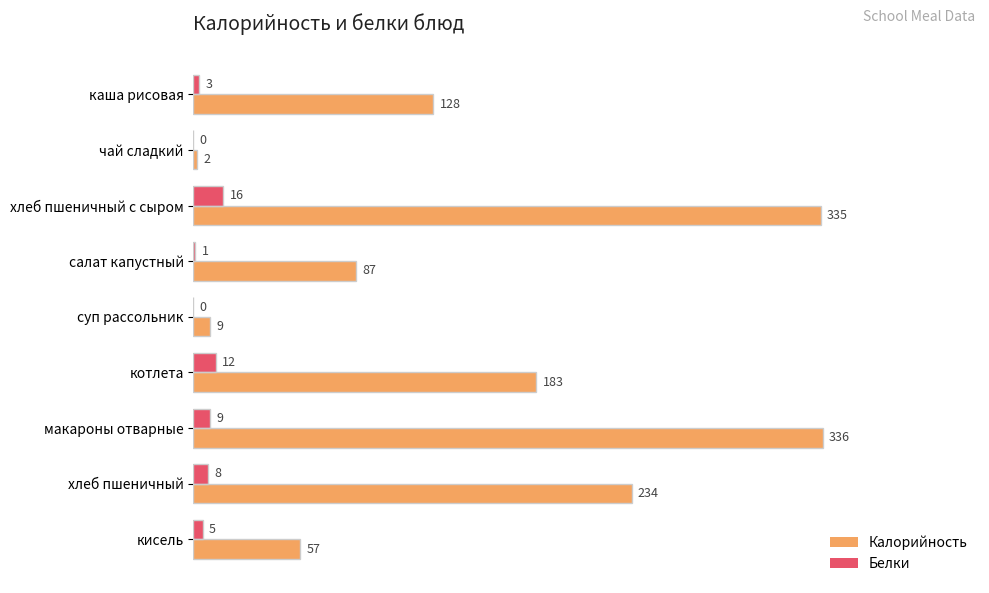

The Белки series shows 5 at кисель. True or false?

True